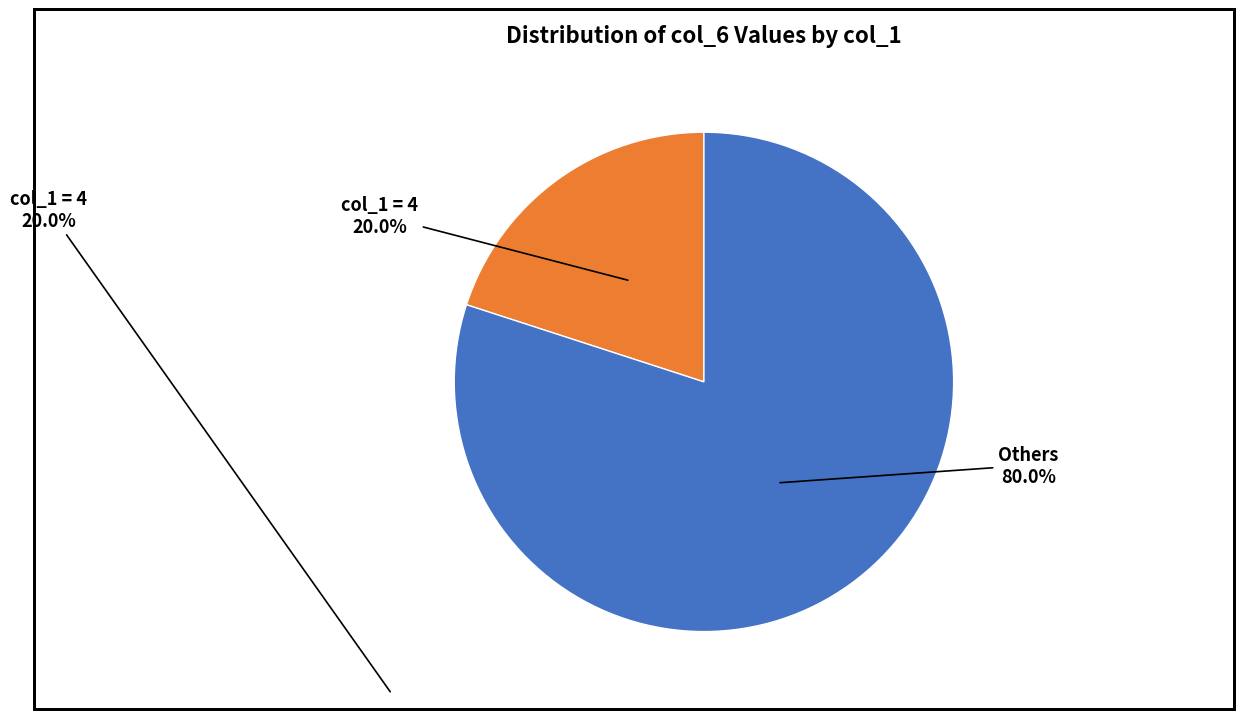

Is there a majority slice in this chart?

Yes